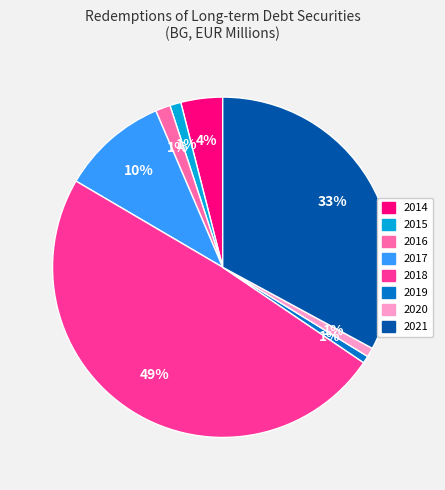

Which category has the biggest portion of the pie?

2018